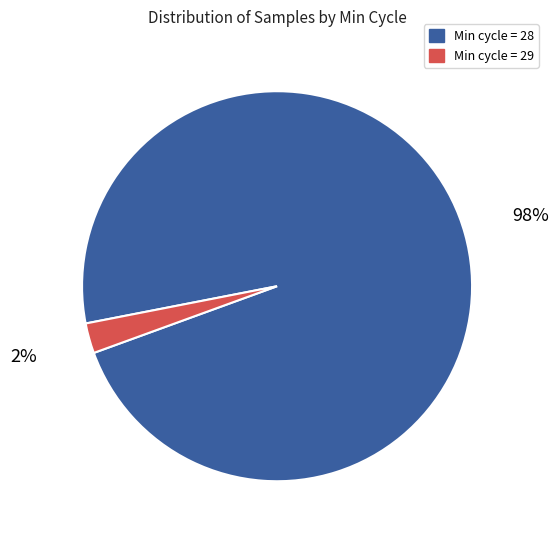

Is there a majority slice in this chart?

Yes